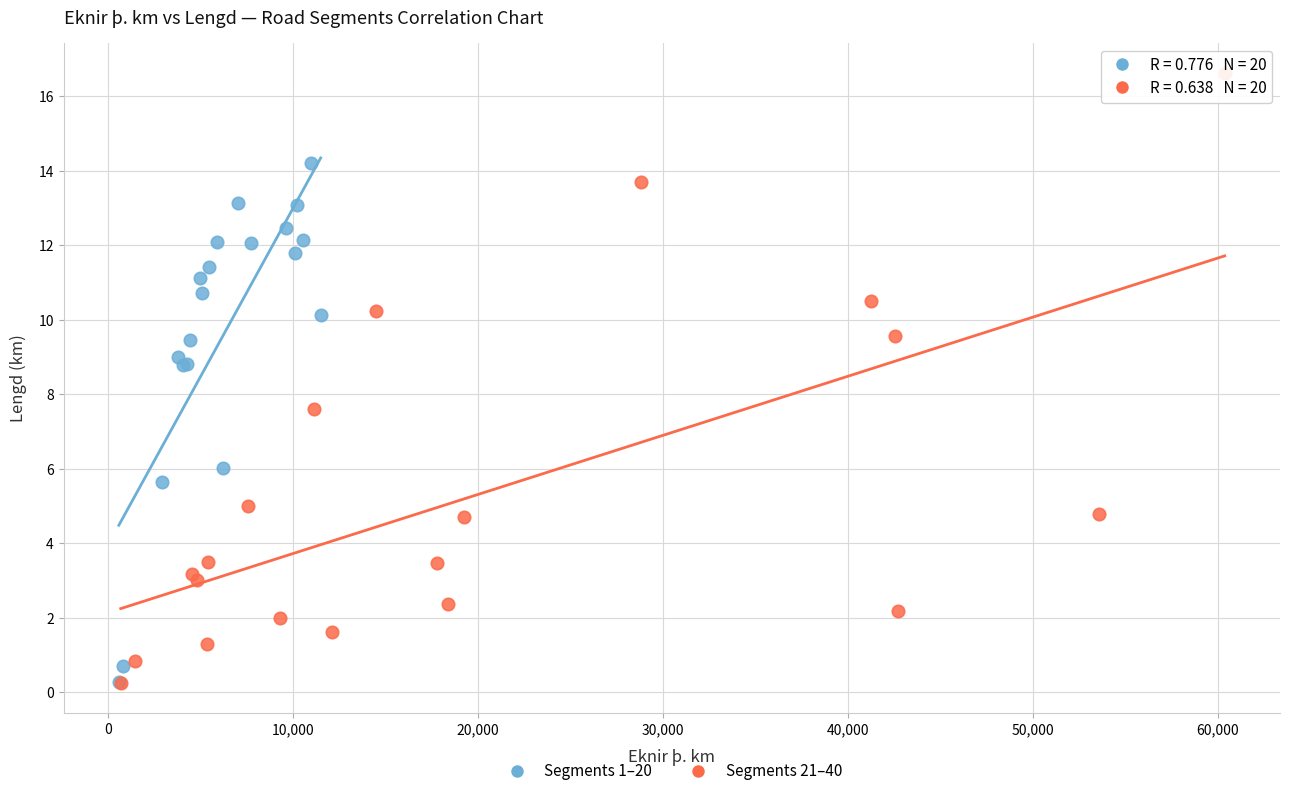

Which series has the widest spread of Y values?

Segments 21–40